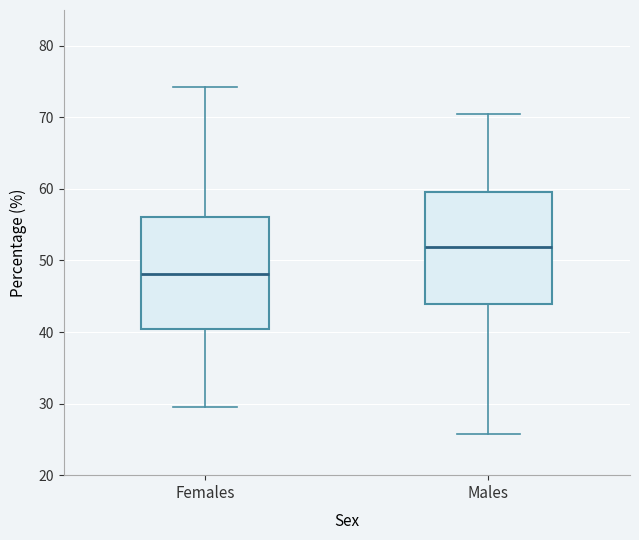

Where does the median line of the box for Females sit on the y-axis? The values are not printed on the chart, so give them approximately, as read against the axis.

48